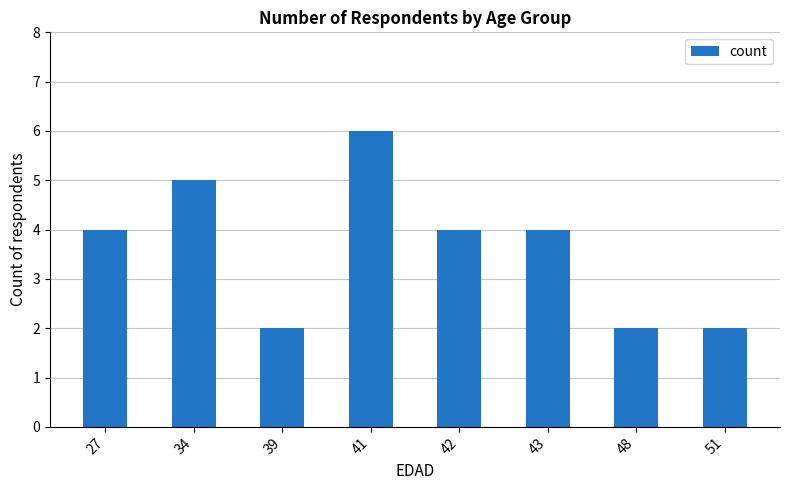

What is the value of the 6th bar from the left?

4